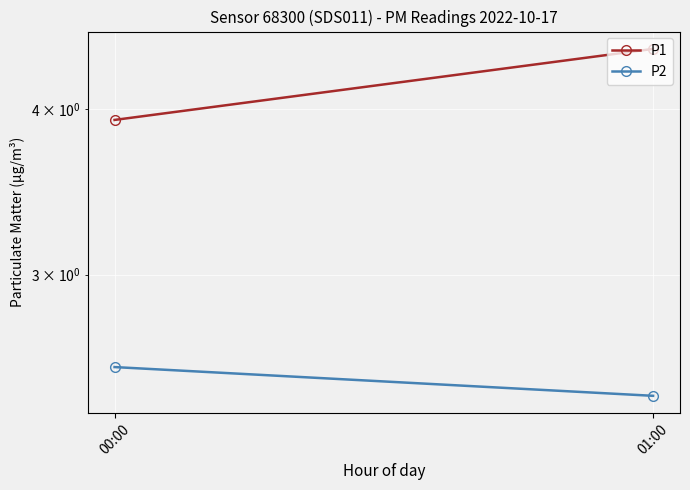

What is the sum of the P2 values at 01:00 and 00:00?

5.0